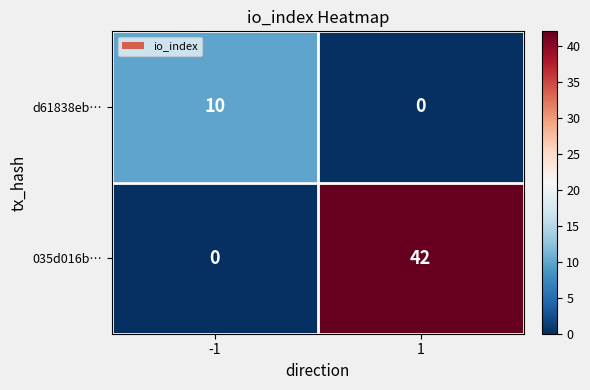

Rank the series at -1 from lowest to highest value.

035d016b…, d61838eb…